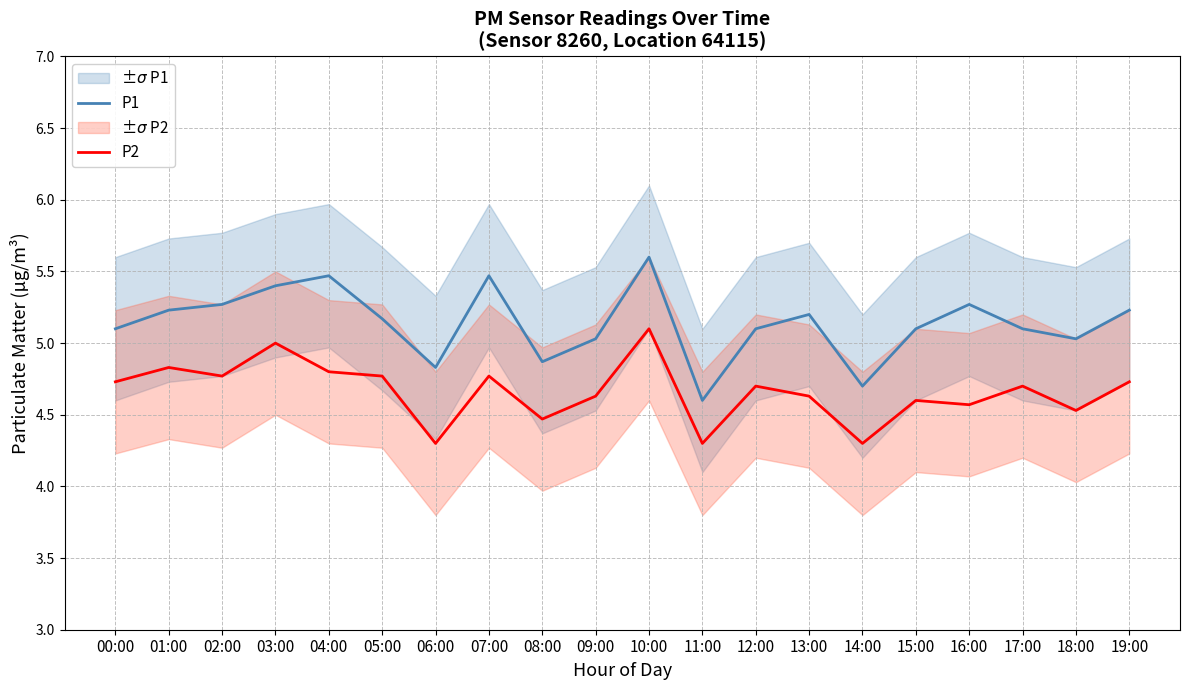

List the labels in order of P1 value, largest first.

10:00, 04:00, 07:00, 03:00, 02:00, 16:00, 01:00, 19:00, 13:00, 05:00, 00:00, 12:00, 15:00, 17:00, 09:00, 18:00, 08:00, 06:00, 14:00, 11:00